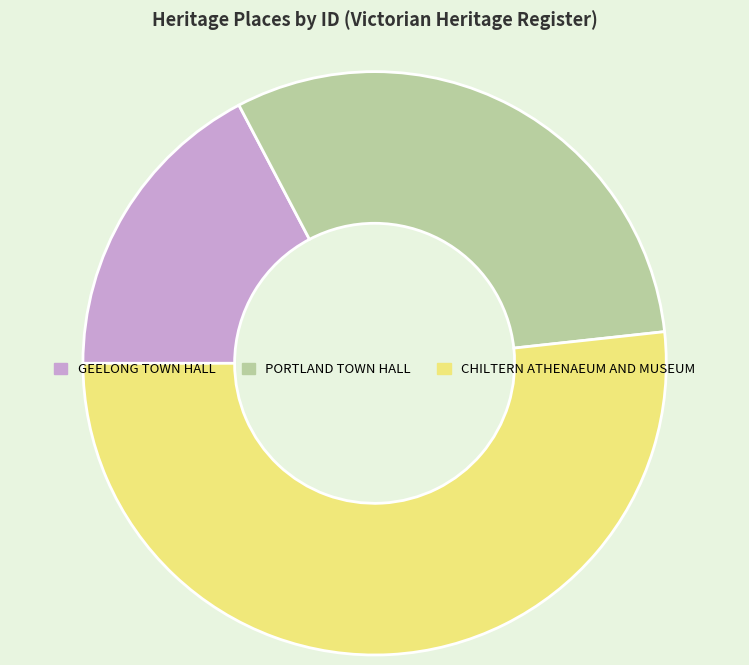

Which slice is the largest?

CHILTERN ATHENAEUM AND MUSEUM